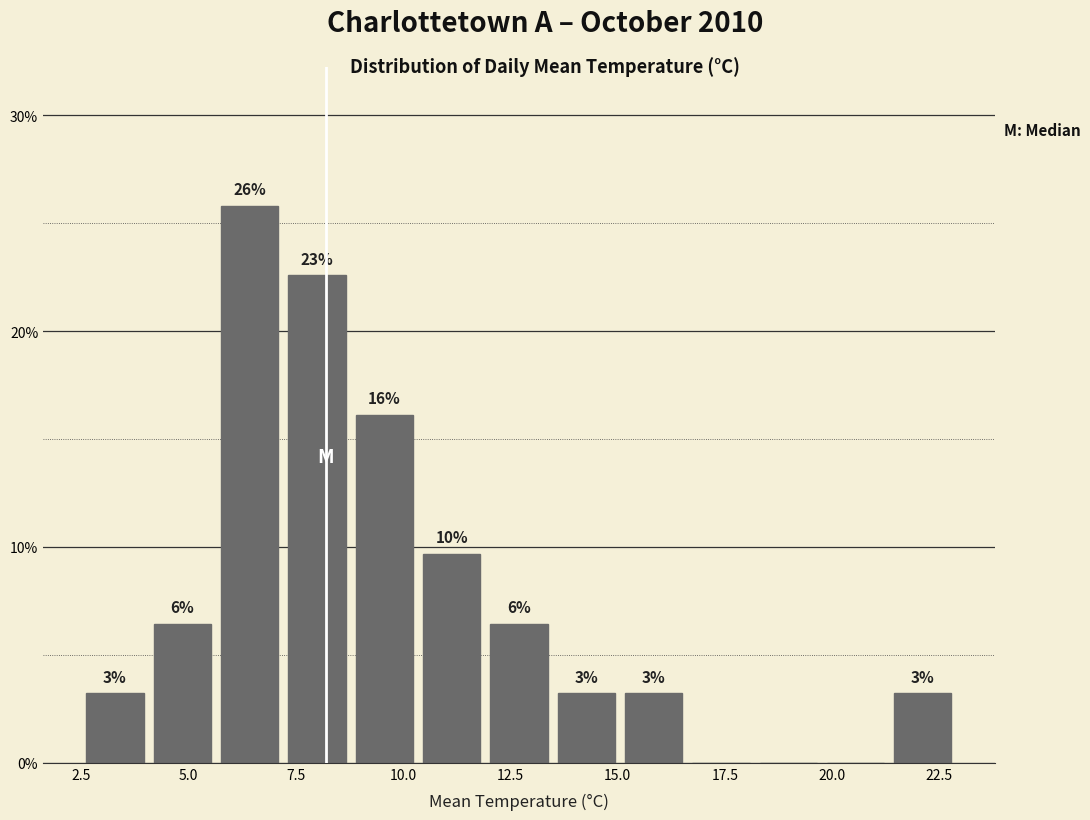

Around what value on the x-axis is the tallest bar? Give the approximate position of its centre, as read against the axis.

6.5